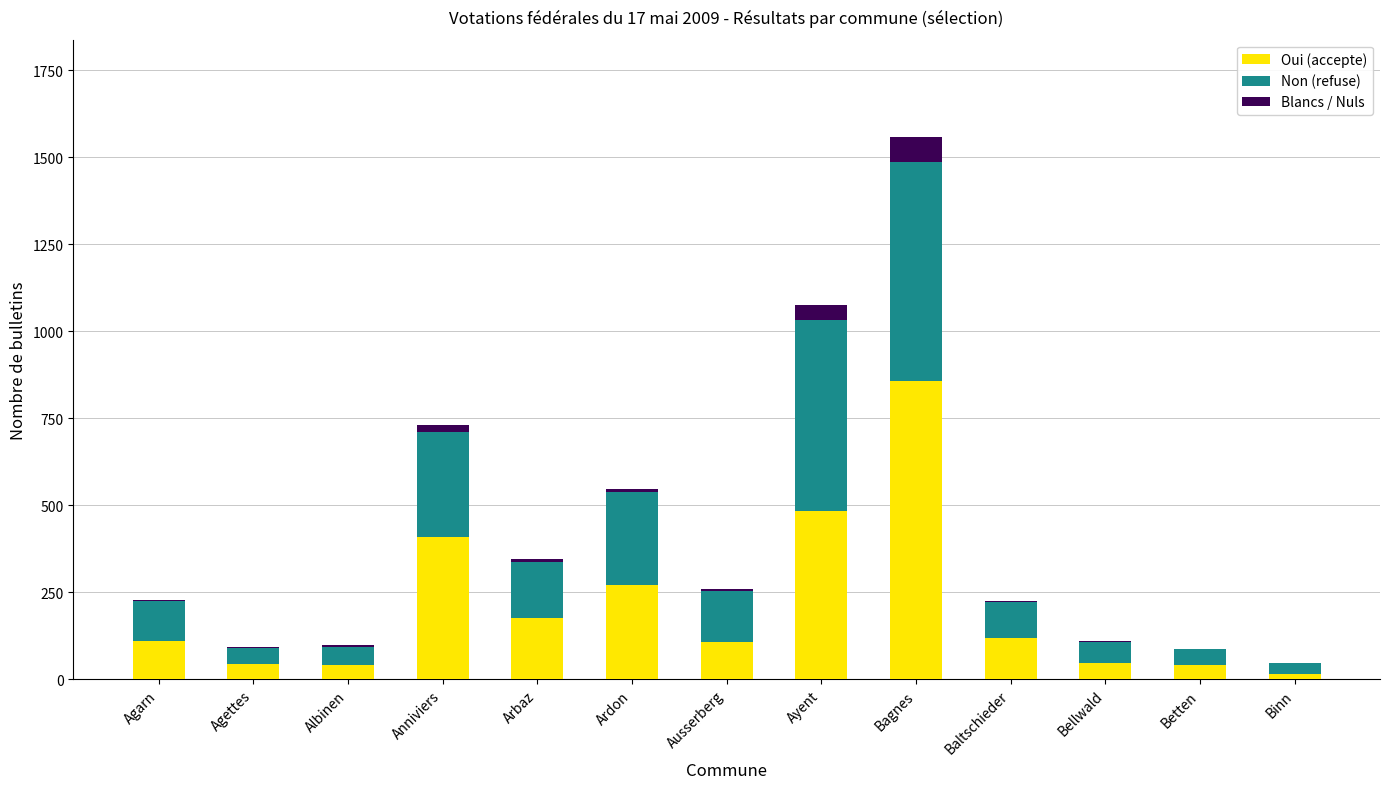

At which category is the sum across all series the highest?

Bagnes